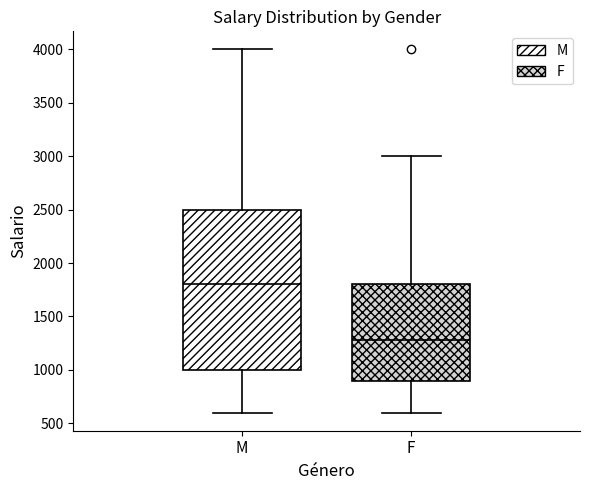

Comparing the boxes themselves (not the whiskers), which one is the tallest?

M